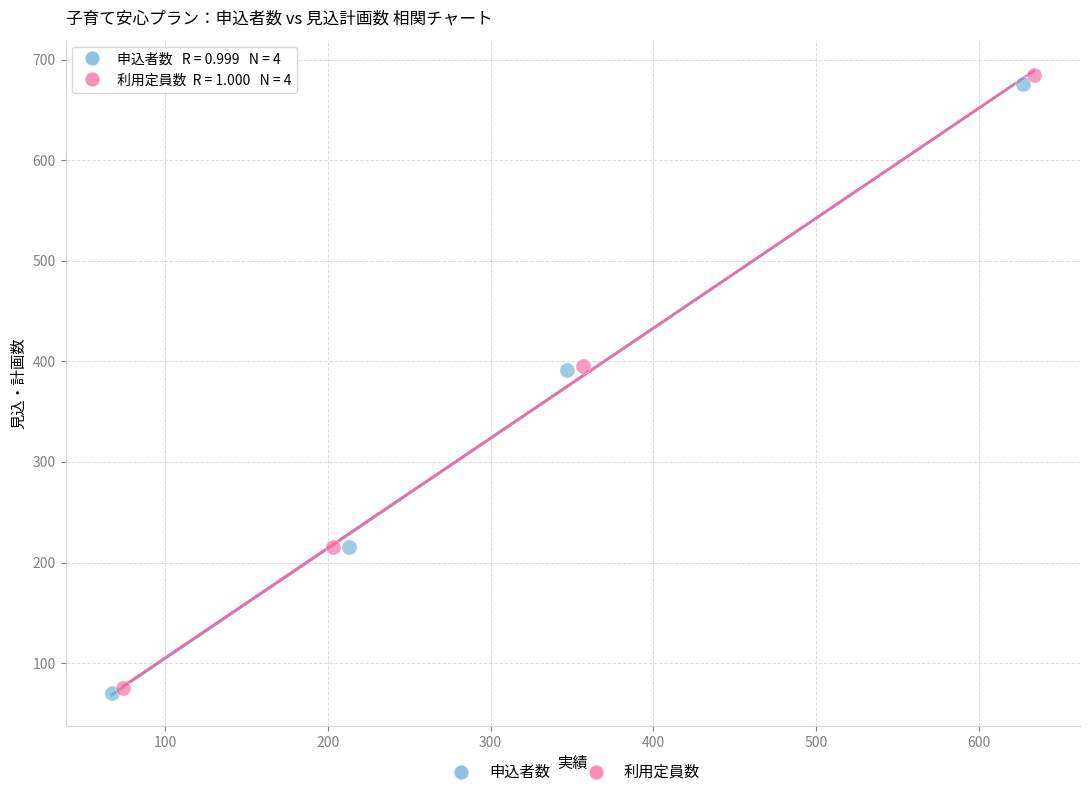

Which series has the largest Y range (max minus min)?

利用定員数